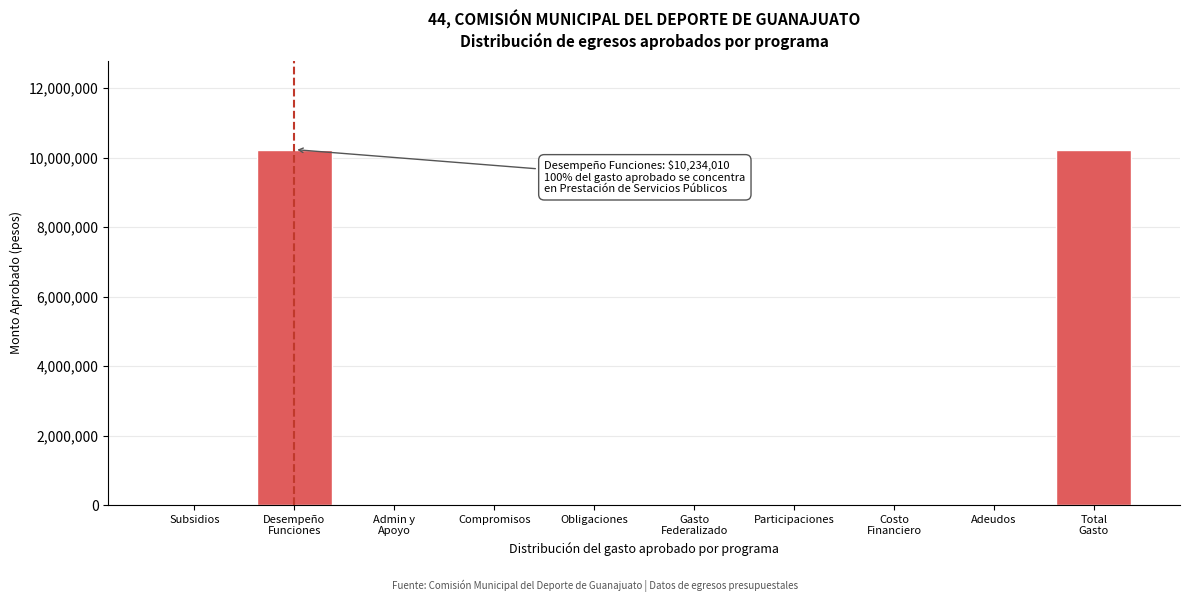

What is the greatest value displayed?

10234010.5